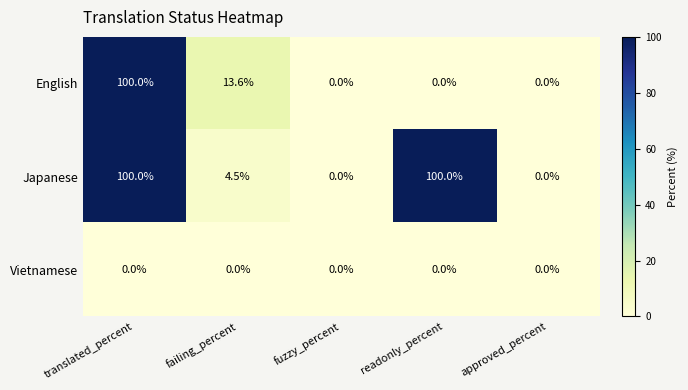

What is the difference between the highest and lowest values at translated_percent?

100.0